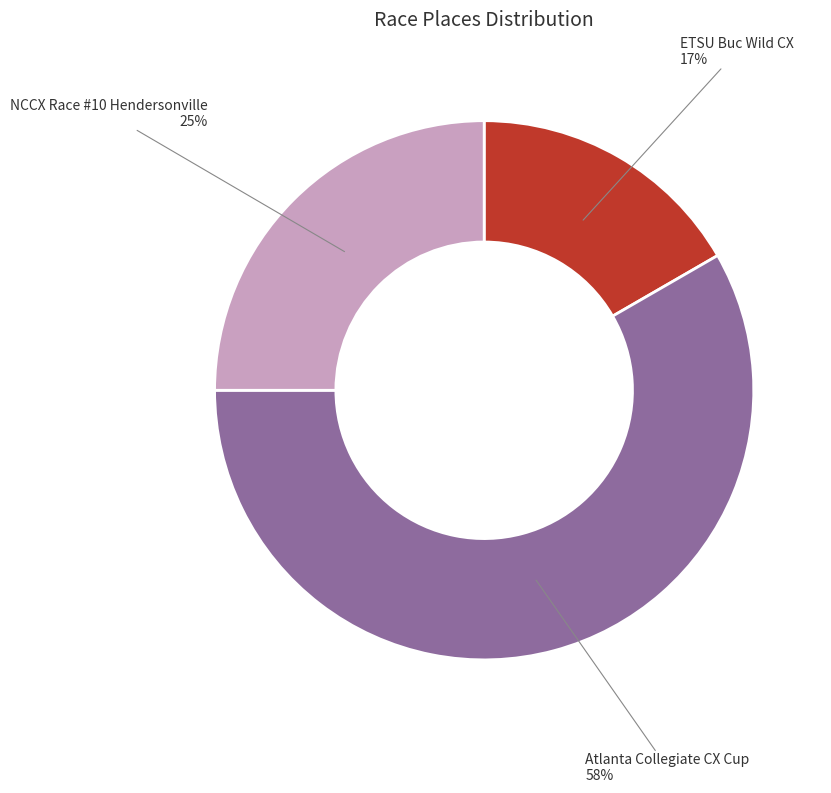

To the nearest percent, what is the combined percentage of ETSU Buc Wild CX and NCCX Race #10 Hendersonville?

42%